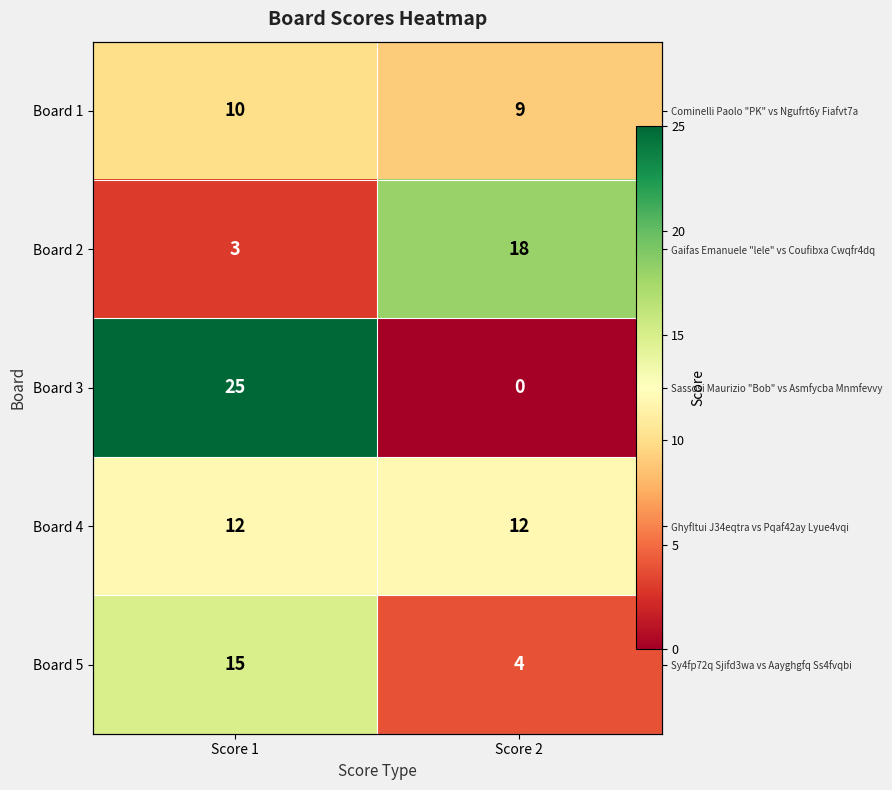

Is the value of Board 4 at Score 2 greater than the value of Board 3 at Score 1?

No